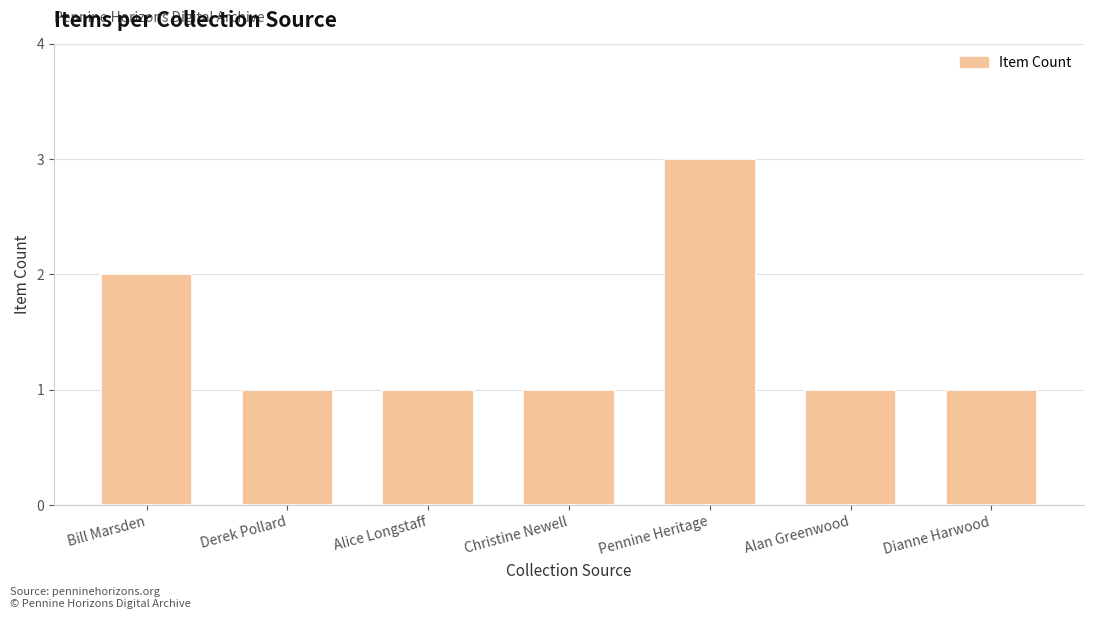

What is the value of the 3rd bar from the left?

1